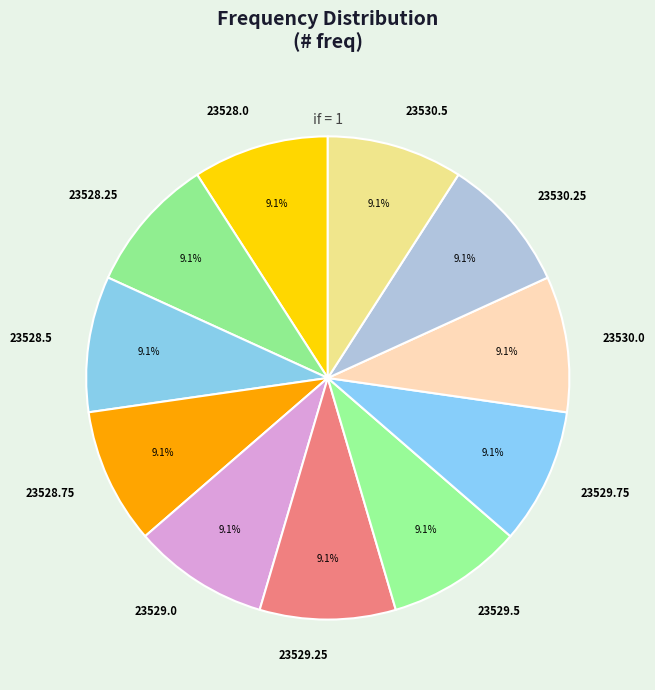

What percentage do 23529.5 and 23529.75 together represent?

18.2%